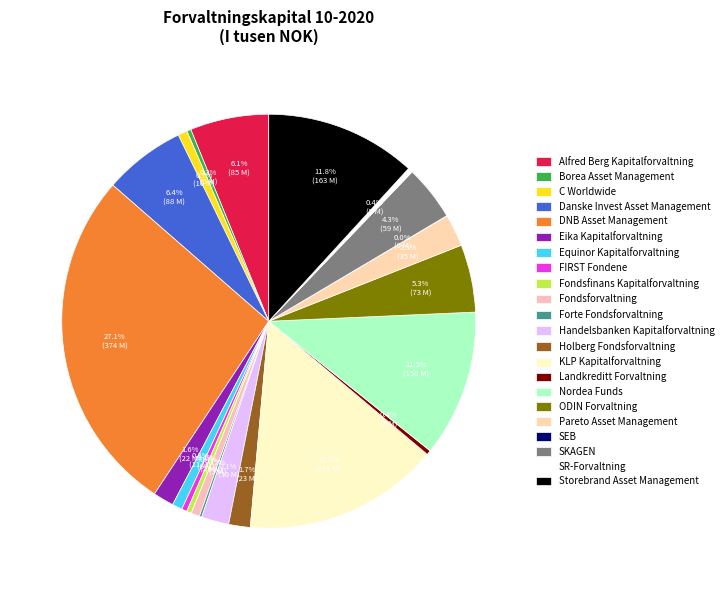

What is the largest slice in the pie chart?

DNB Asset Management